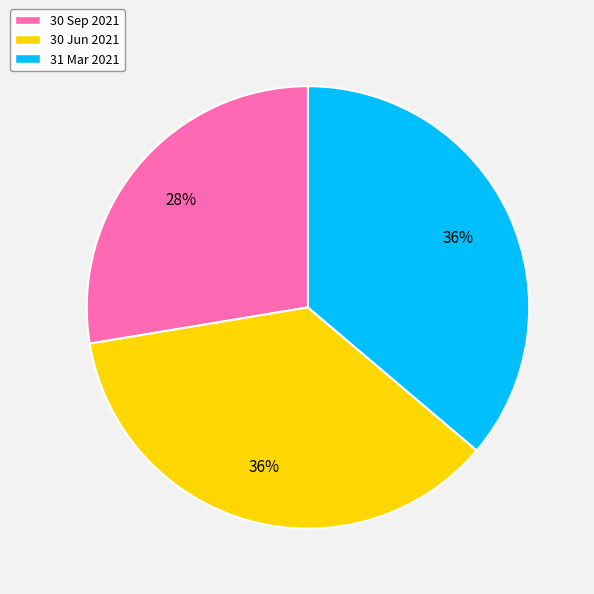

Which category has the smallest portion of the pie?

30 Sep 2021